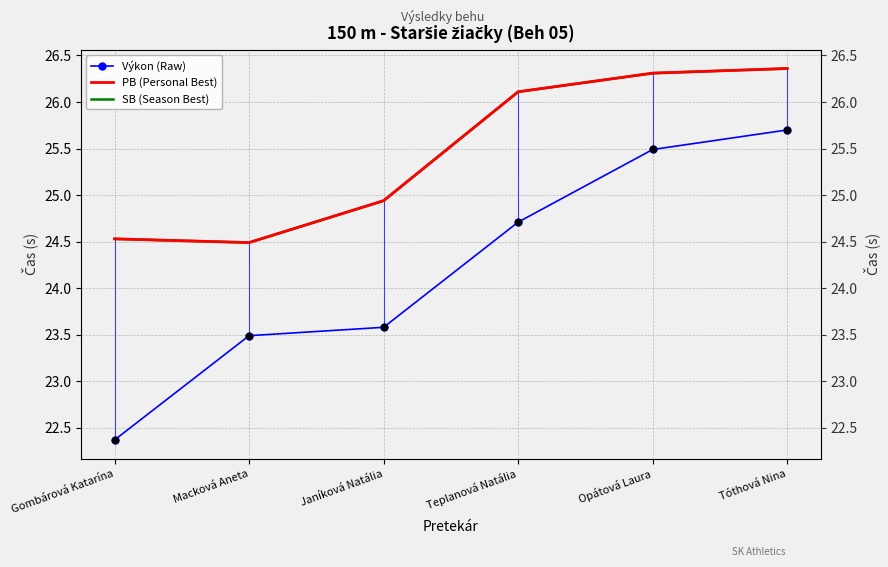

At which category is the sum across all series the highest?

Tóthová Nina